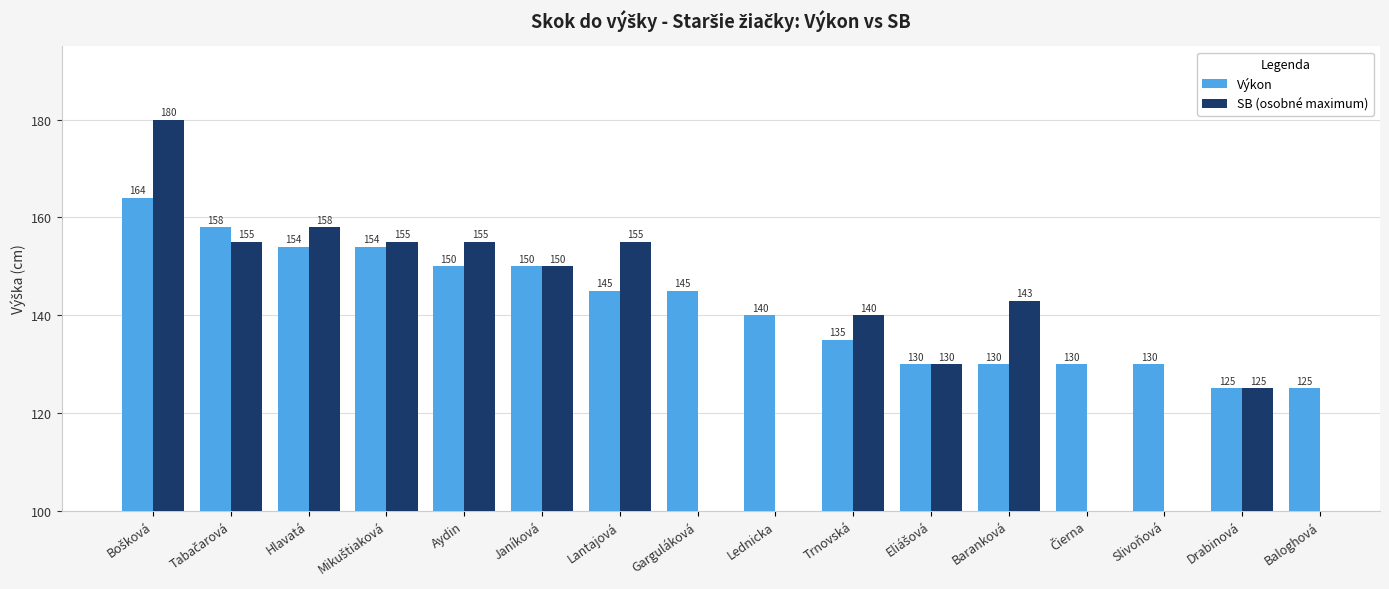

What is the approximate value of SB (osobné maximum) at Bošková?

180.0